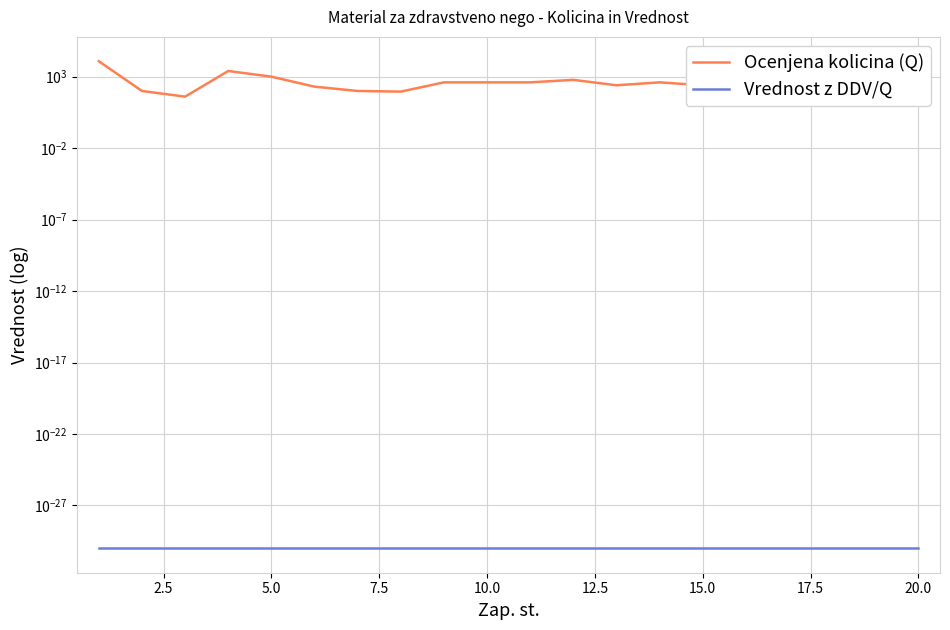

Is it true that Ocenjena kolicina (Q) equals 3658.2 at 7.5?

False